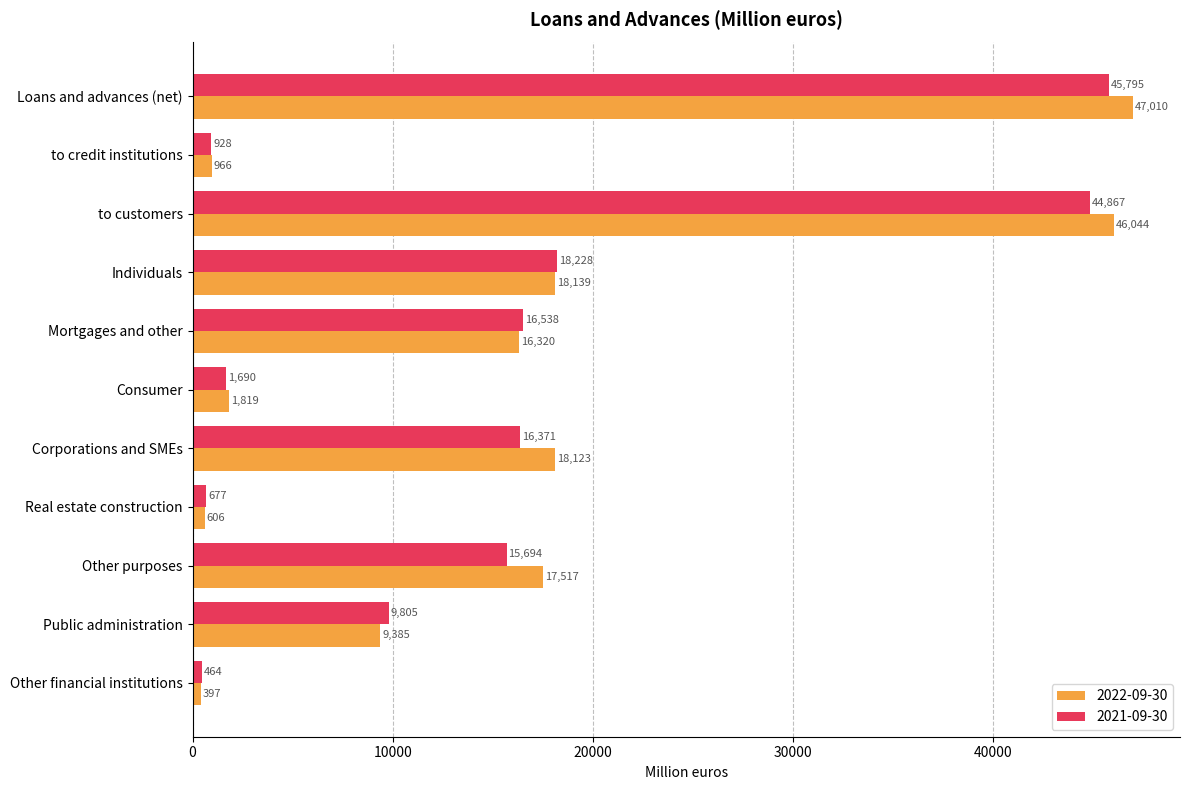

Rank the series by their maximum value, from lowest to highest.

2021-09-30, 2022-09-30